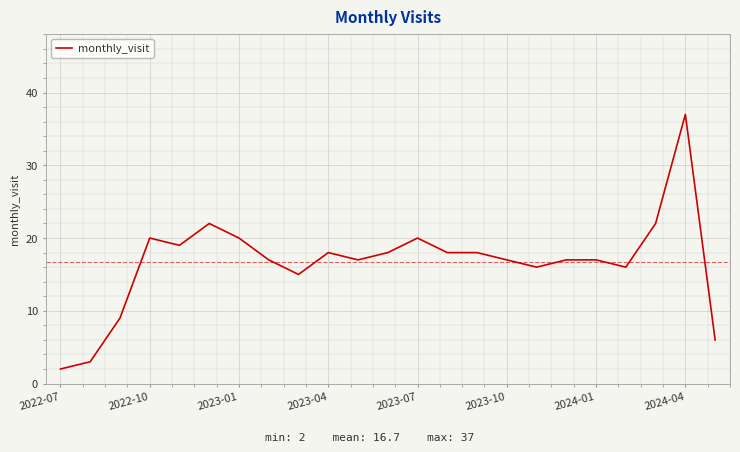

What is the greatest value displayed?

37